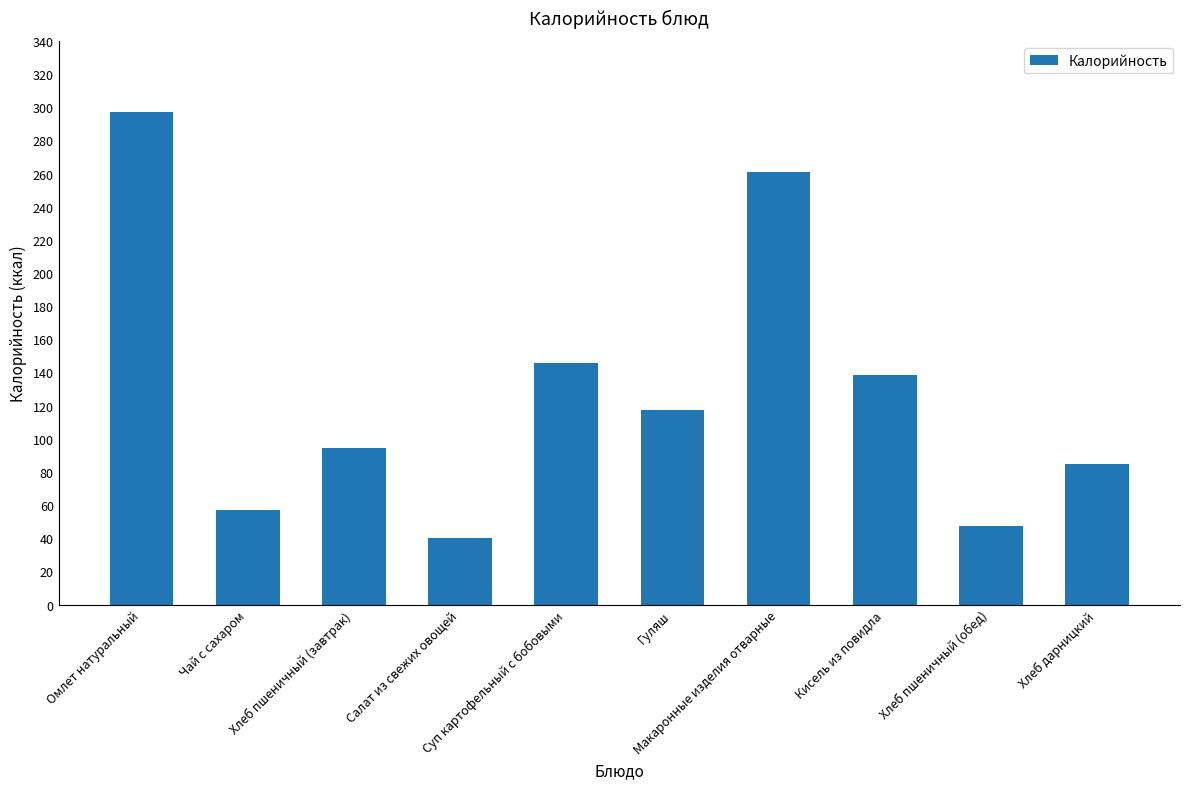

The value at Кисель из повидла is 138.2. True or false?

True